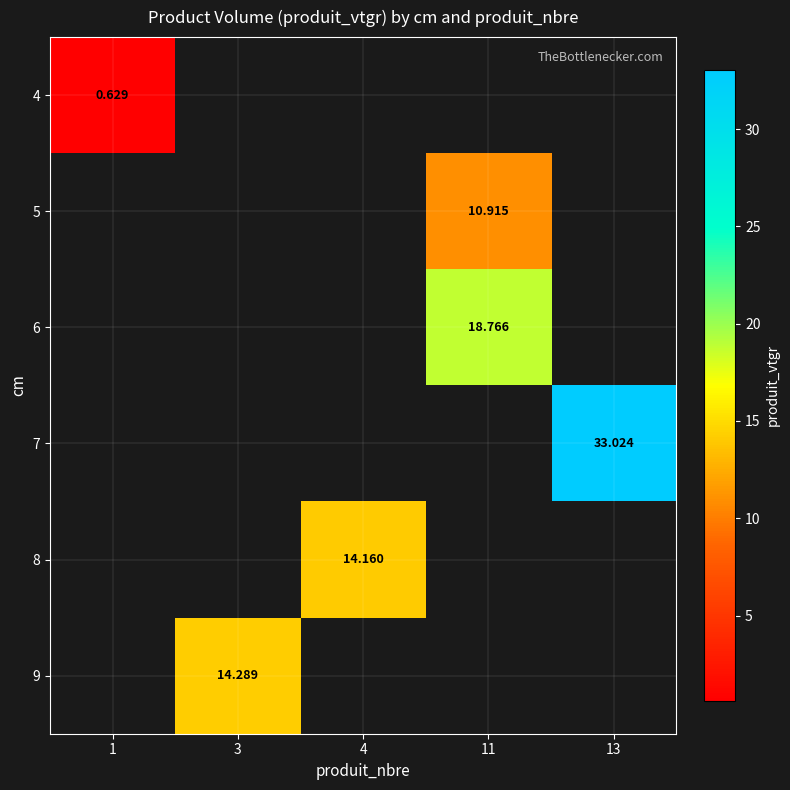

Is the value of 9 at 11 greater than the value of 8 at 13?

No